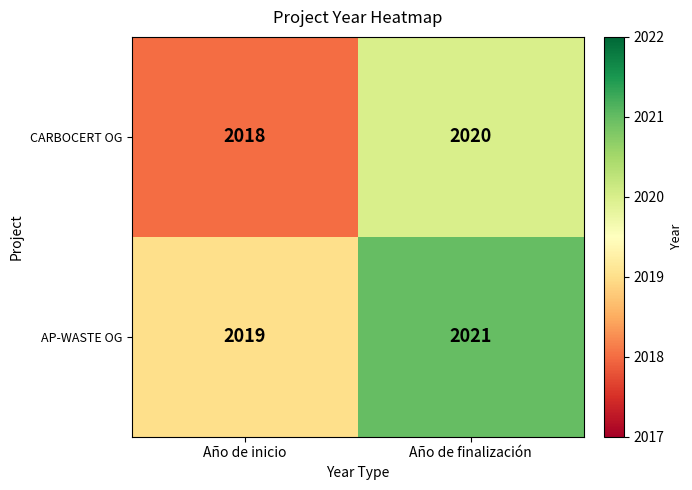

The value of AP-WASTE OG at Año de inicio is 2764. True or false?

False